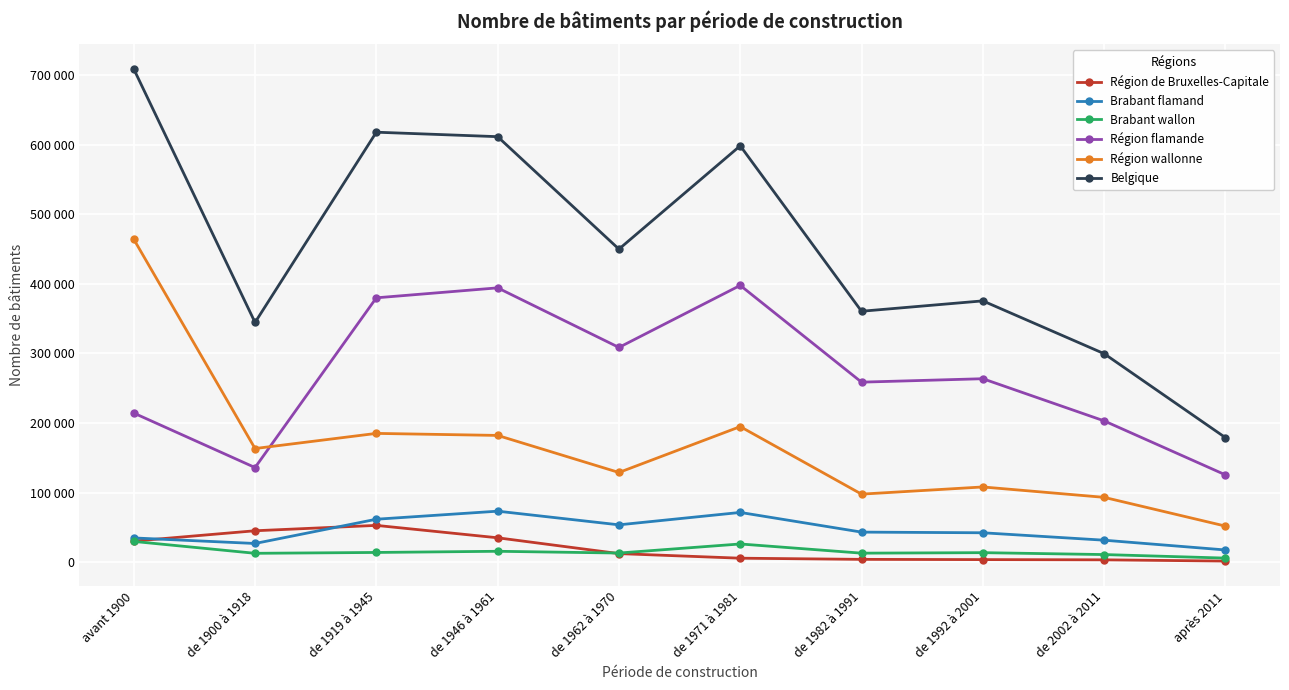

At which category is the sum across all series the highest?

avant 1900